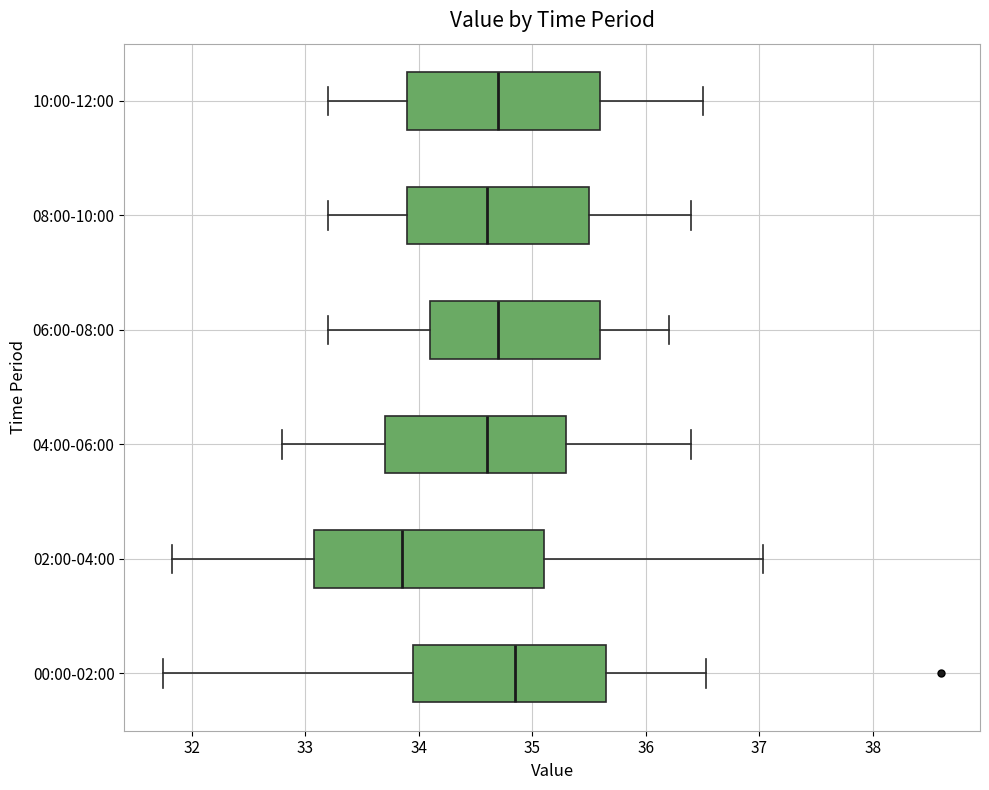

Reading bottom to top, read every box against the x-axis: the position of its median line, the range the box covers, and the ends of its whiskers. The values are not printed on the chart, so give them approximately, as read against the axis.

00:00-02:00: median 34.9, box 34.0 to 35.7, whiskers 31.8 to 36.5
02:00-04:00: median 33.9, box 33.1 to 35.1, whiskers 31.8 to 37.0
04:00-06:00: median 34.6, box 33.7 to 35.3, whiskers 32.8 to 36.4
06:00-08:00: median 34.7, box 34.1 to 35.6, whiskers 33.2 to 36.2
08:00-10:00: median 34.6, box 33.9 to 35.5, whiskers 33.2 to 36.4
10:00-12:00: median 34.7, box 33.9 to 35.6, whiskers 33.2 to 36.5